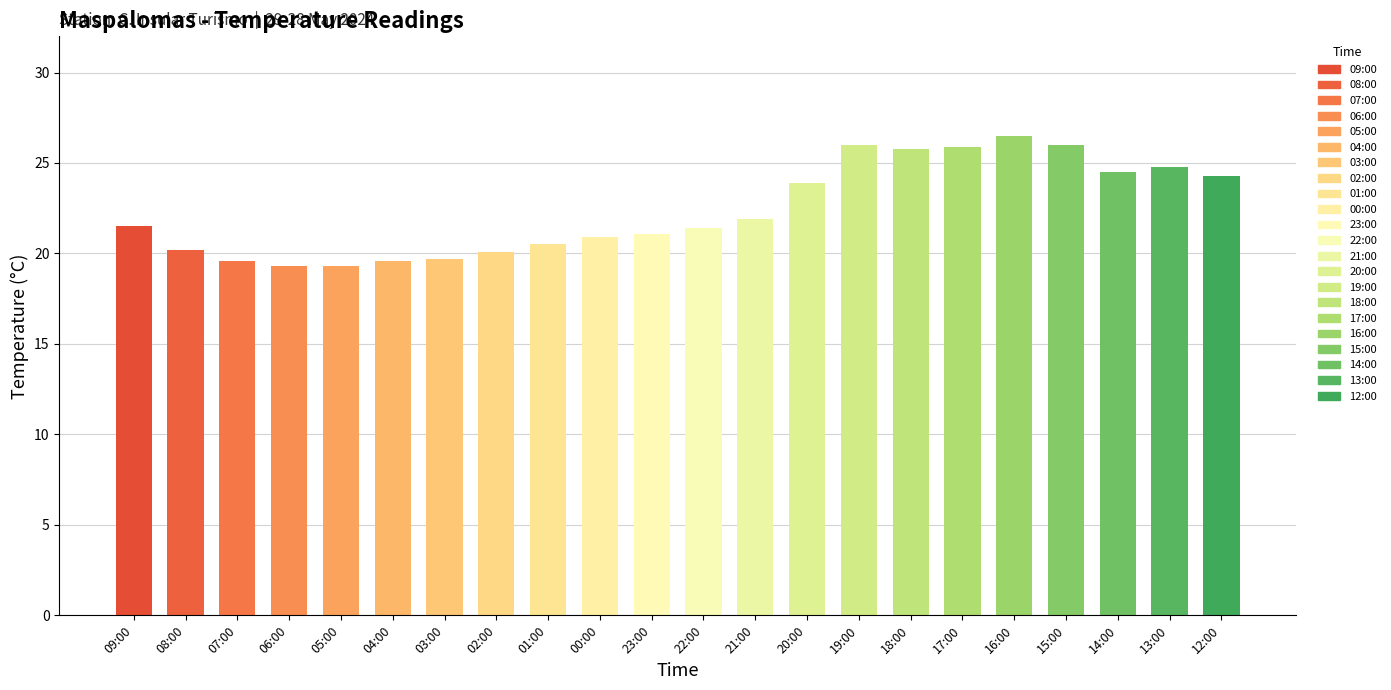

What is the difference between the values at 01:00 and 16:00?

6.0